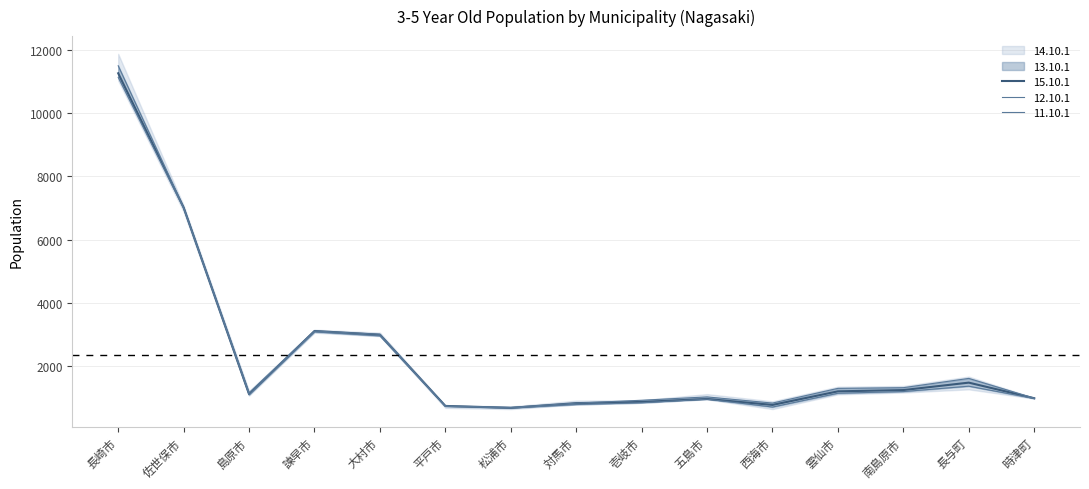

At which label does 13.10.1 first exceed 1096?

長崎市